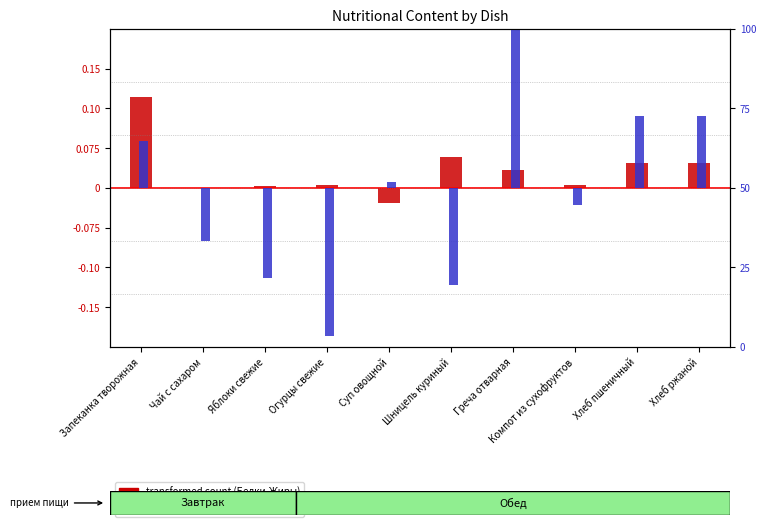

At Чай с сахаром, list the series in order from smallest to largest.

percentile rank (Углеводы), transformed count (Белки-Жиры)